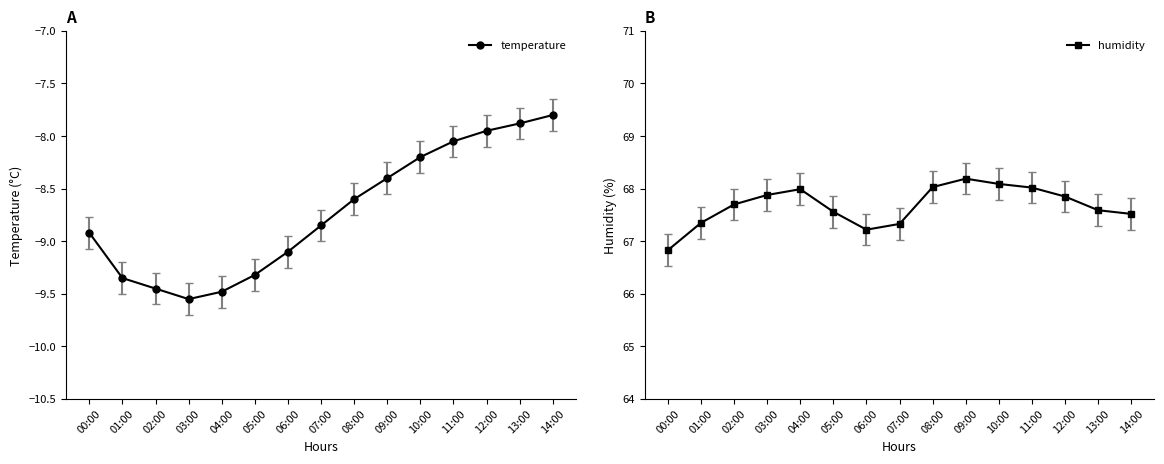

What are all the series names shown in the legend?

temperature, humidity